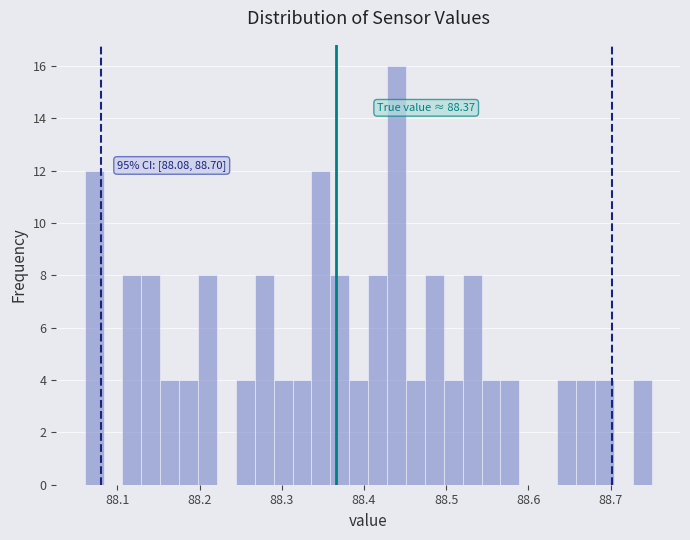

Read against the x-axis, roughly where is the centre of the tallest bar?

88.44